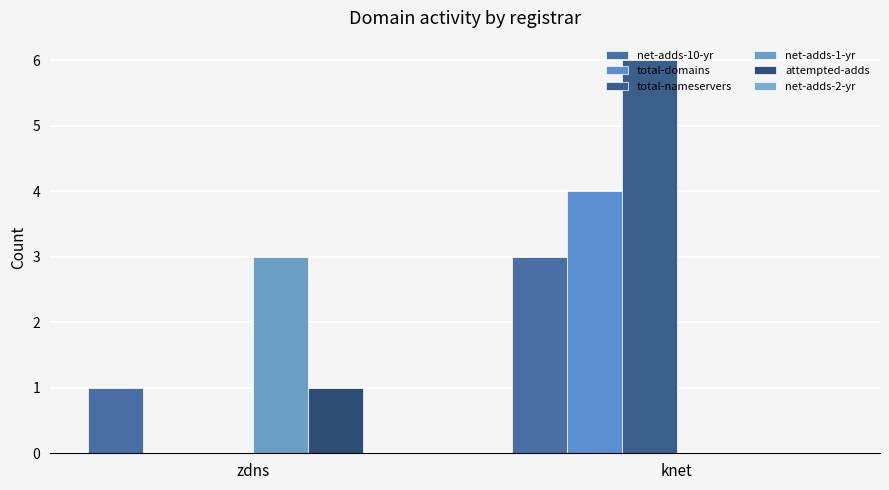

How many series are shown in this chart?

5